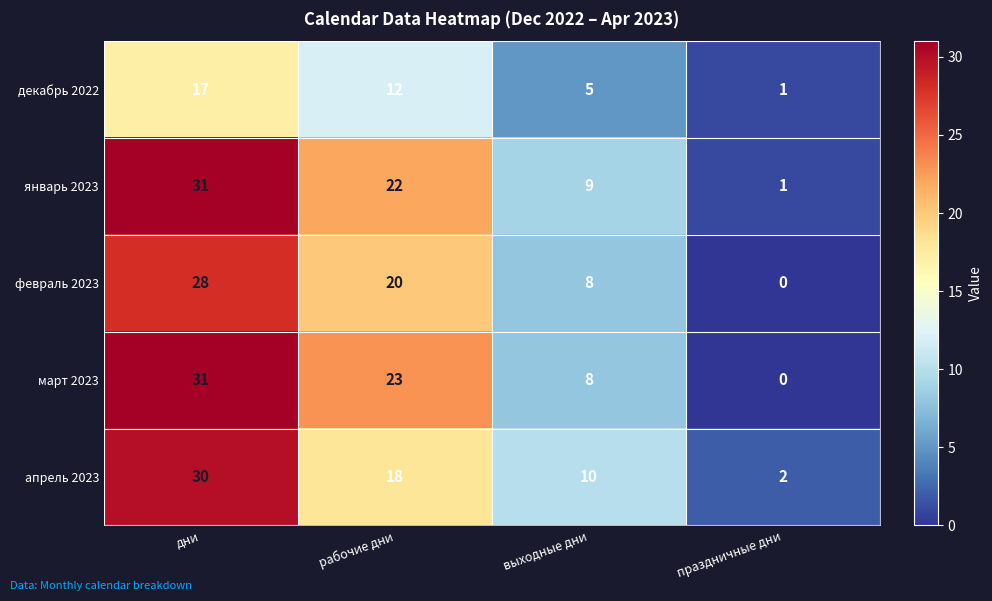

Reading left to right, extract all data points from this chart.

декабрь 2022: дни=17	рабочие дни=12	выходные дни=5	праздничные дни=1
январь 2023: дни=31	рабочие дни=22	выходные дни=9	праздничные дни=1
февраль 2023: дни=28	рабочие дни=20	выходные дни=8	праздничные дни=0
март 2023: дни=31	рабочие дни=23	выходные дни=8	праздничные дни=0
апрель 2023: дни=30	рабочие дни=18	выходные дни=10	праздничные дни=2